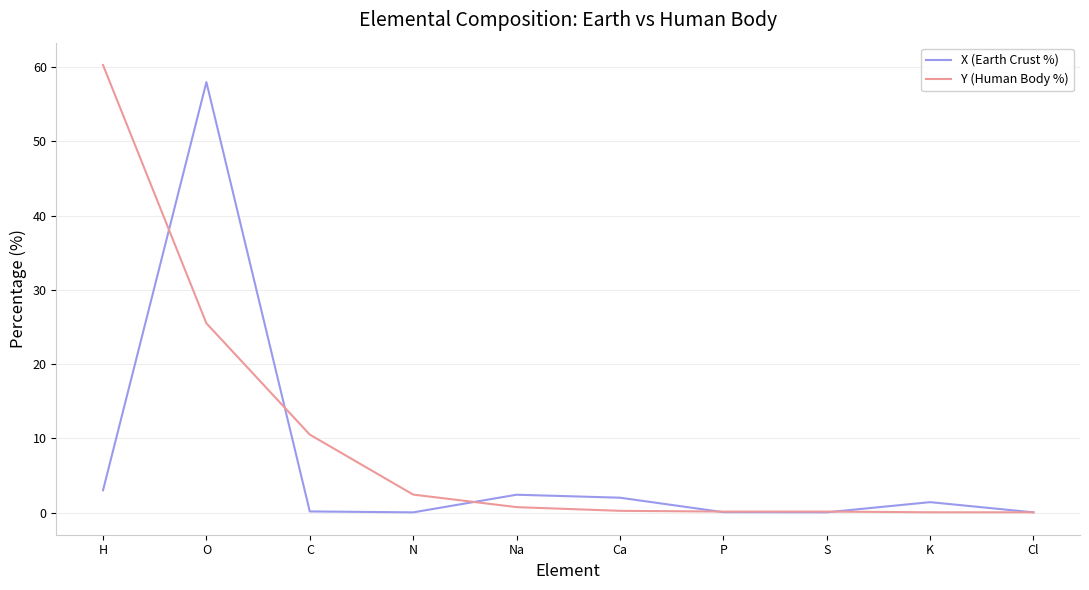

True or false: Y (Human Body %) and X (Earth Crust %) cross at least once.

True